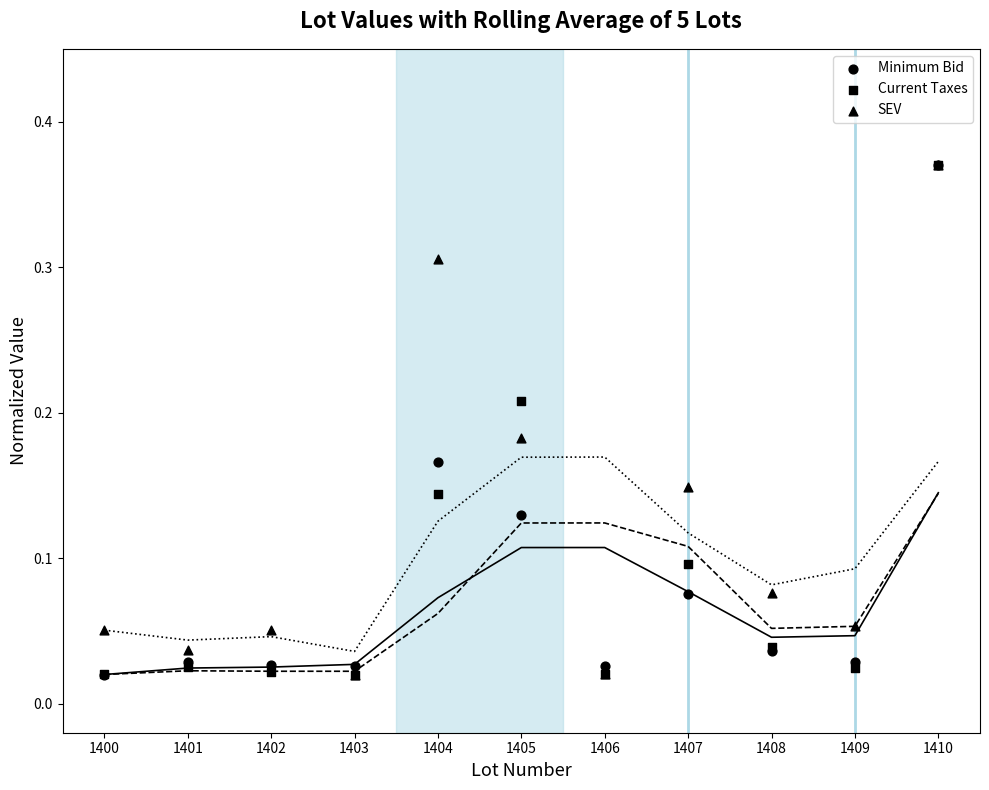

Which series contains the lowest Y value?

Minimum Bid